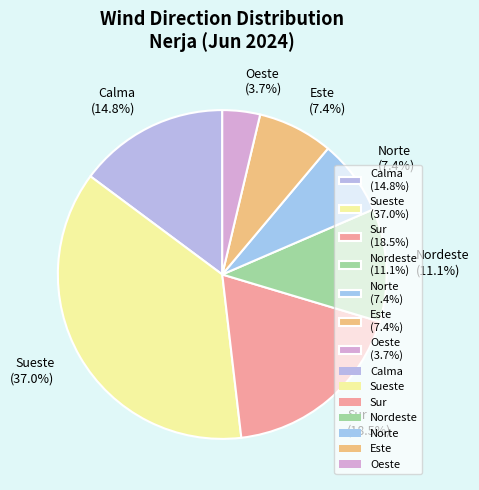

Combined, do Este (7.4%) and Calma (14.8%) account for over 50%?

No